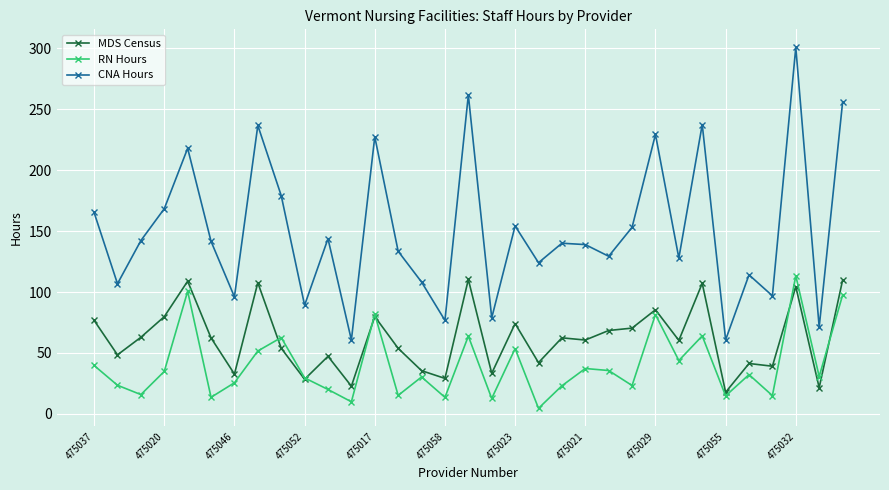

How many interior local peaks does the CNA Hours series have?

11